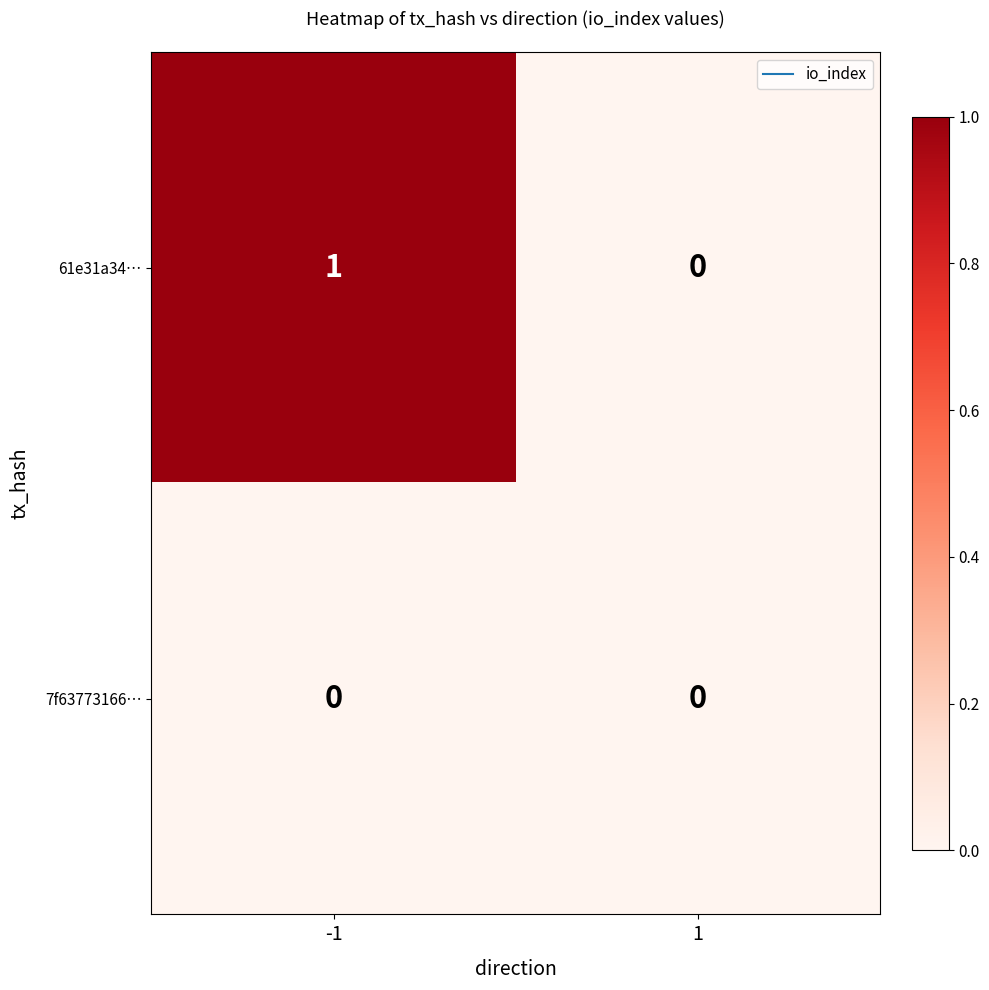

Which series changed the most between -1 and 1?

61e31a34…